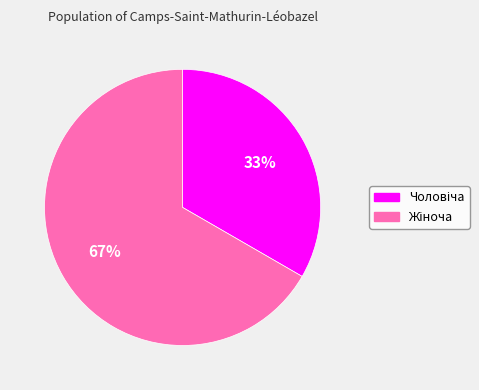

To the nearest percent, what is the average slice percentage?

50%